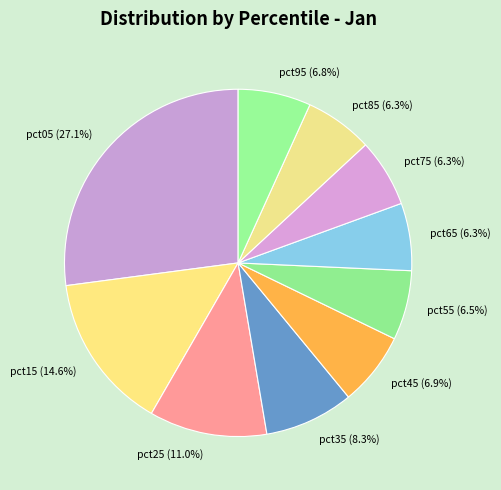

What is the total percentage of pct75 (6.3%) and pct95 (6.8%)?

13.1%